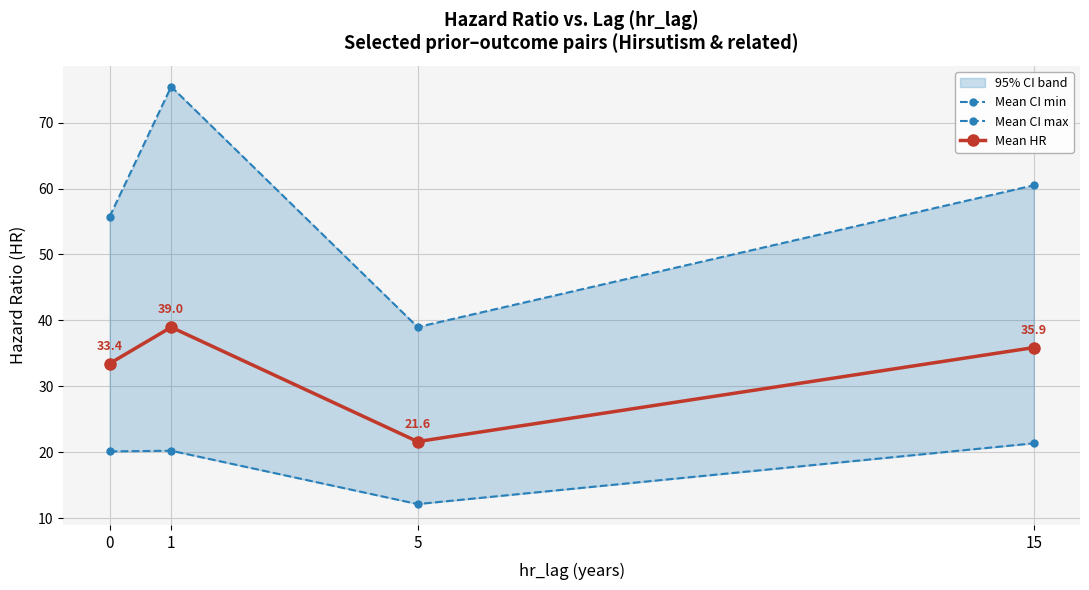

At 1, list the series in order from largest to smallest.

Mean CI max, Mean HR, Mean CI min